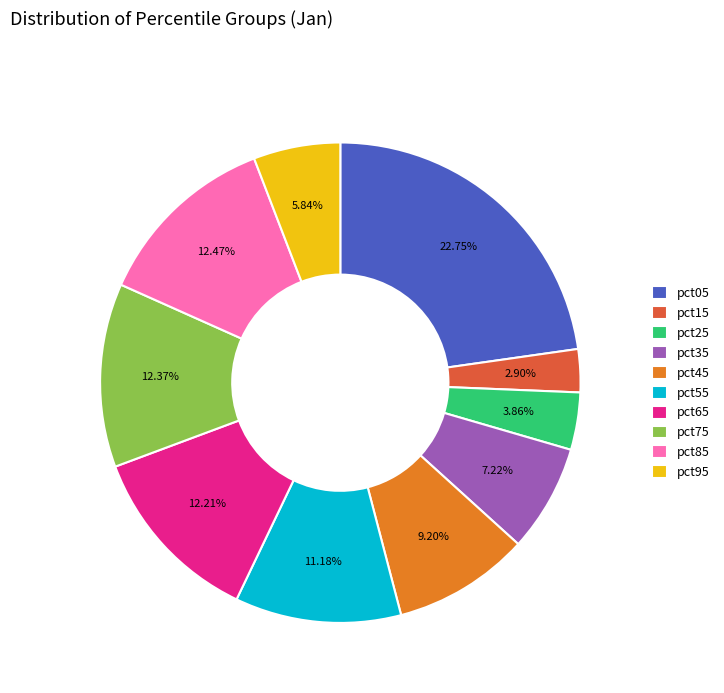

To the nearest percent, what is the difference between the largest and smallest slice percentages?

20%